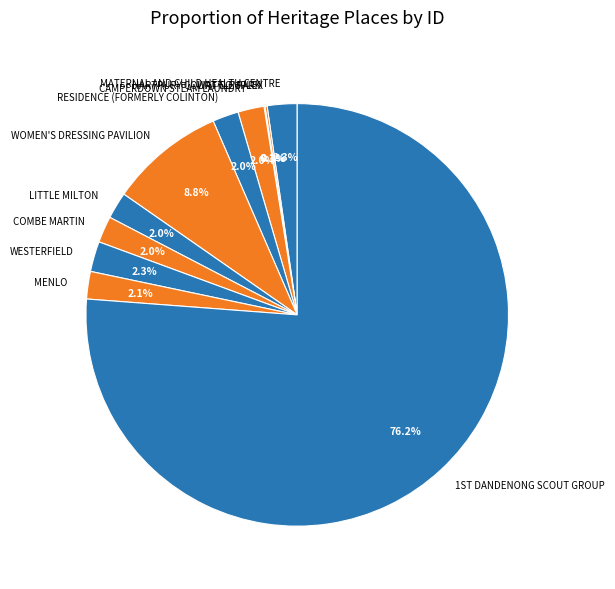

How much of the chart is everything except RESIDENCE (FORMERLY COLINTON)?

98.0%